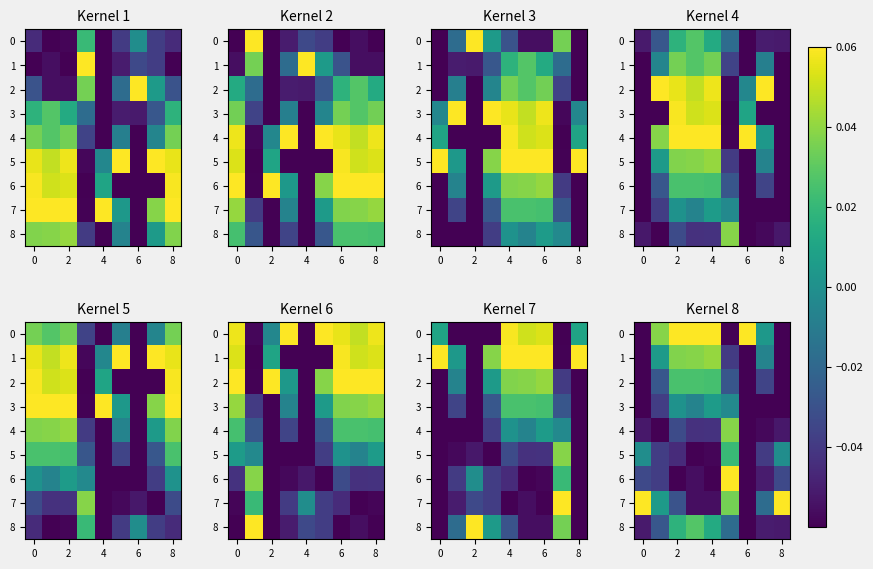

The 4 series shows -0.0 at 4. True or false?

False